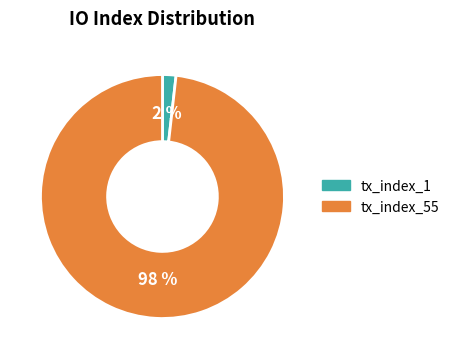

To the nearest percent, what portion does tx_index_1 represent?

2%